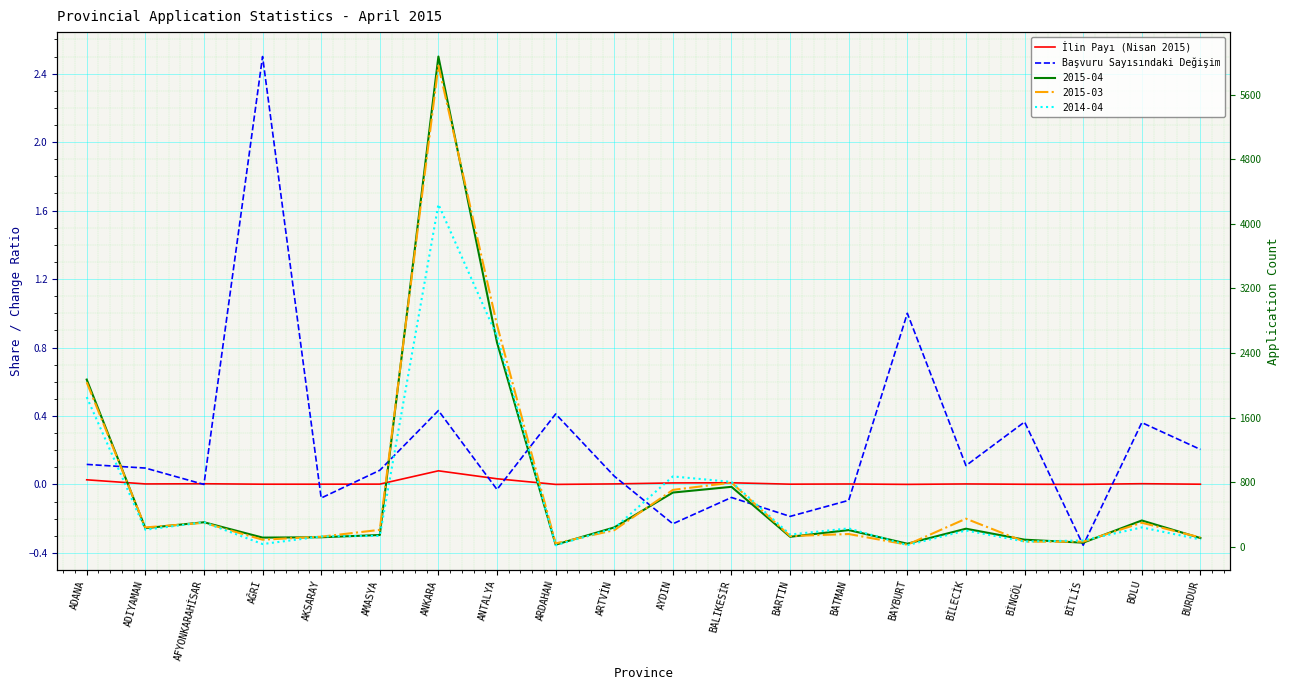

What is the difference between the maximum and second lowest values in the İlin Payı (Nisan 2015) series?

0.1